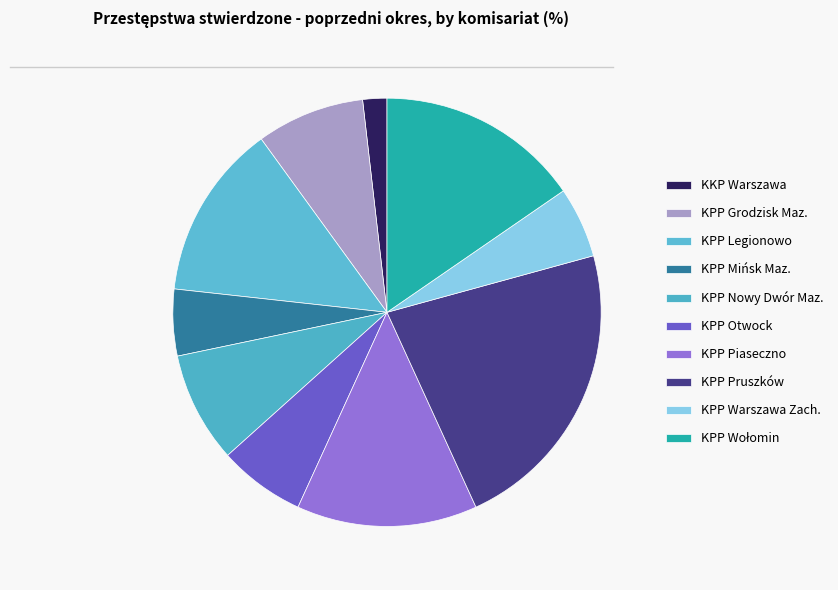

Is there any slice that represents more than half of the pie?

No